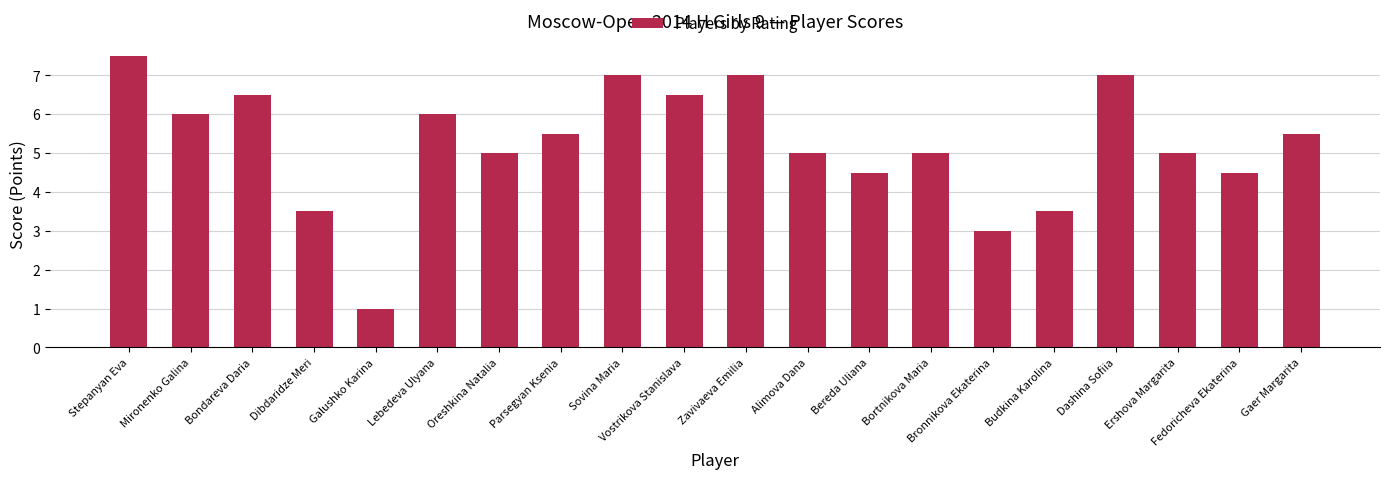

True or false: the data shows 3.8 at Lebedeva Ulyana.

False